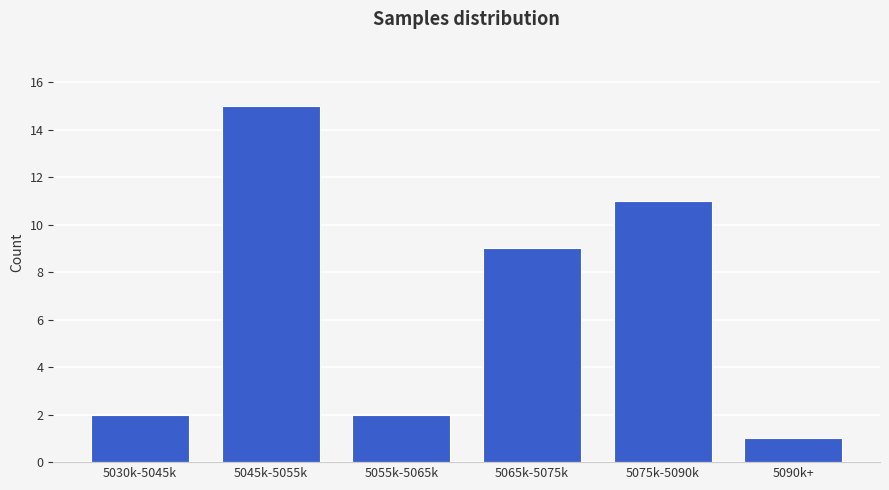

Reading left to right, transcribe all the data shown in this chart.

2	15	2	9	11	1